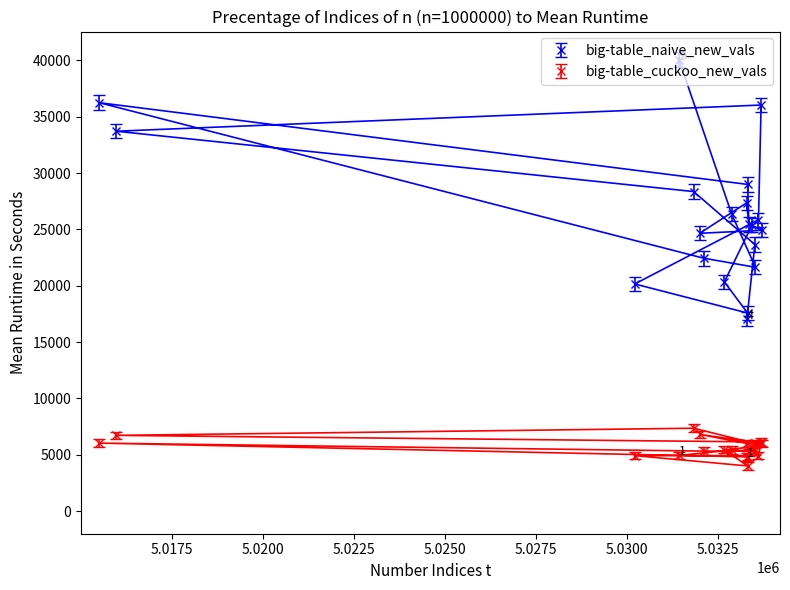

Which series has the largest total across all categories?

big-table_naive_new_vals